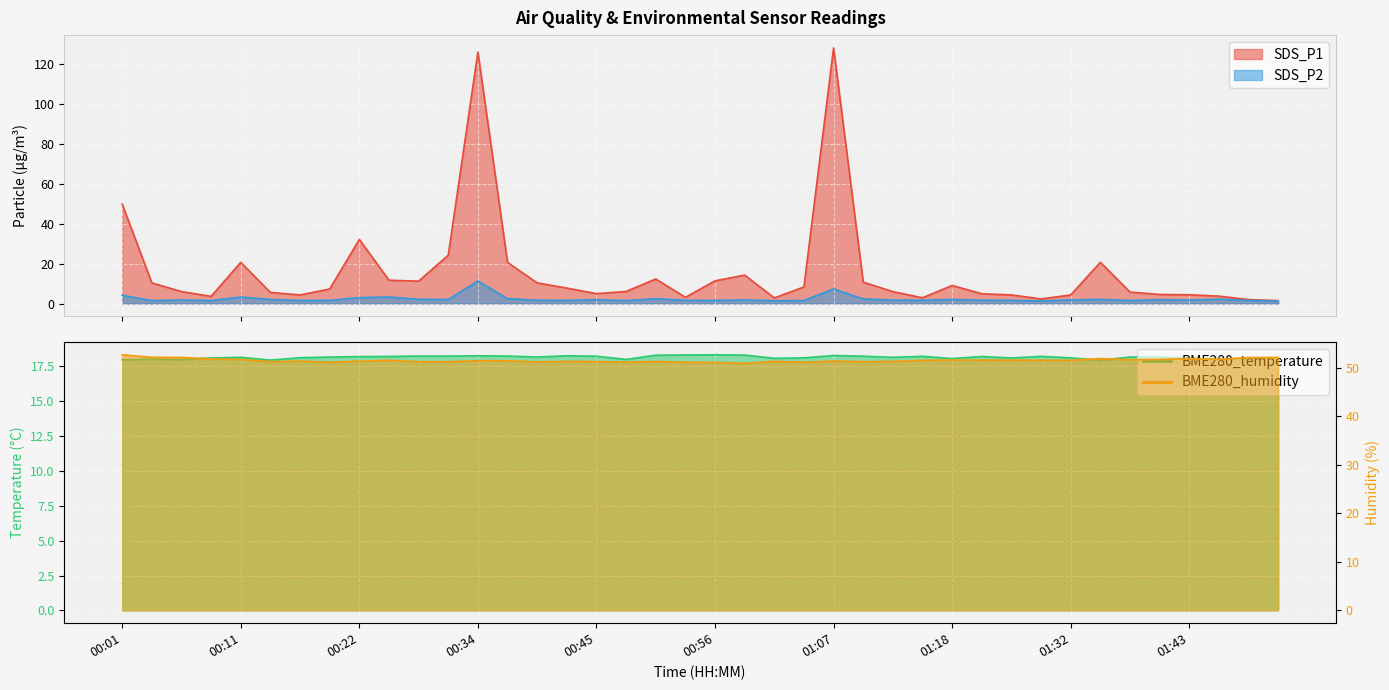

How many values in the BME280_humidity series are below 51?

1